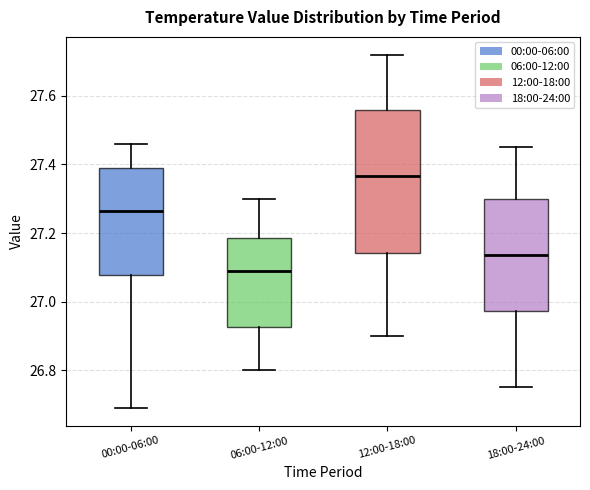

Which box is the tallest, from its lower edge to its upper edge?

12:00-18:00